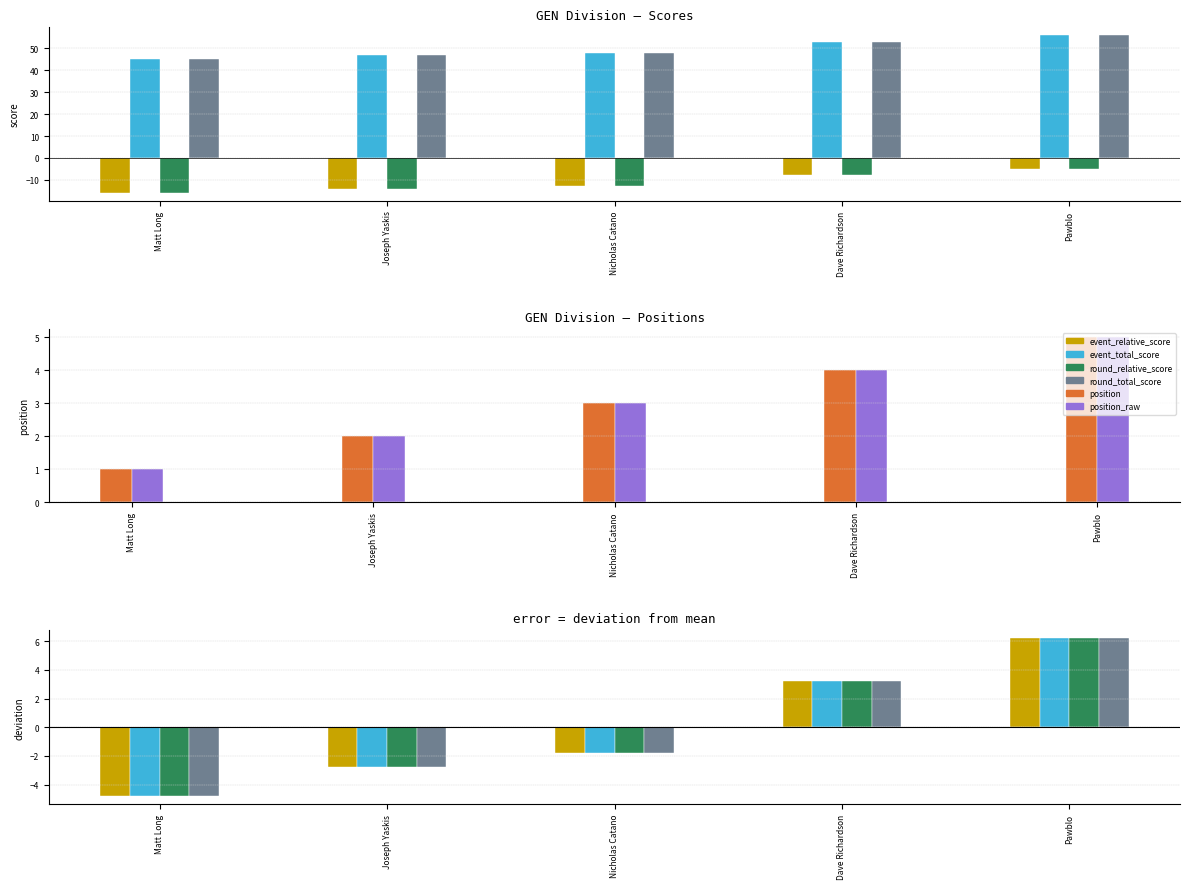

Reading right to left, transcribe all the data shown in this chart.

event_relative_score: Pawblo=6.2	Dave Richardson=3.2	Nicholas Catano=-1.8	Joseph Yaskis=-2.8	Matt Long=-4.8
event_total_score: Pawblo=6.2	Dave Richardson=3.2	Nicholas Catano=-1.8	Joseph Yaskis=-2.8	Matt Long=-4.8
round_relative_score: Pawblo=6.2	Dave Richardson=3.2	Nicholas Catano=-1.8	Joseph Yaskis=-2.8	Matt Long=-4.8
round_total_score: Pawblo=6.2	Dave Richardson=3.2	Nicholas Catano=-1.8	Joseph Yaskis=-2.8	Matt Long=-4.8
position: Pawblo=5.0	Dave Richardson=4.0	Nicholas Catano=3.0	Joseph Yaskis=2.0	Matt Long=1.0
position_raw: Pawblo=5.0	Dave Richardson=4.0	Nicholas Catano=3.0	Joseph Yaskis=2.0	Matt Long=1.0